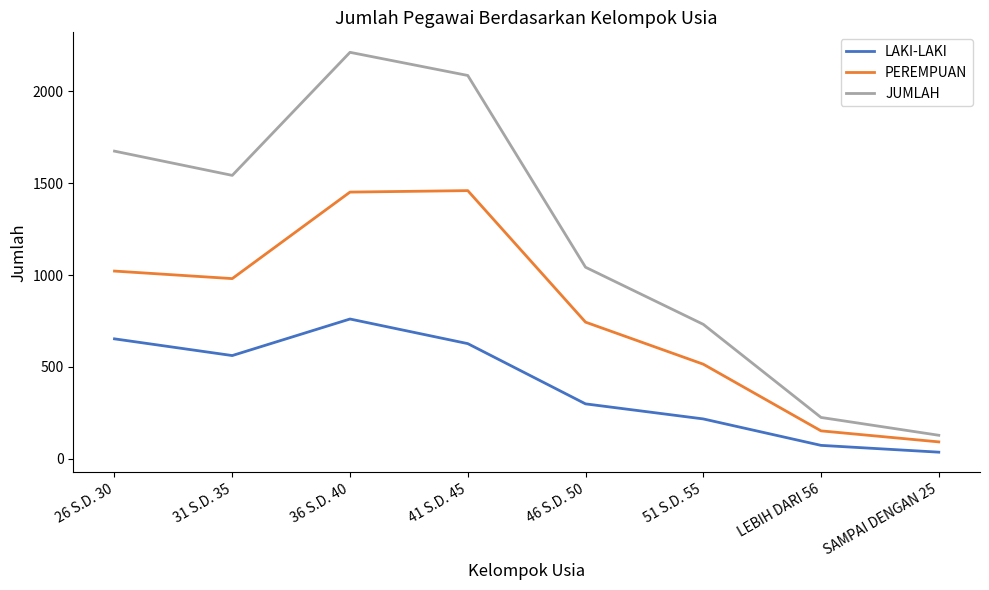

True or false: JUMLAH has a value of 1043 at 46 S.D. 50.

True